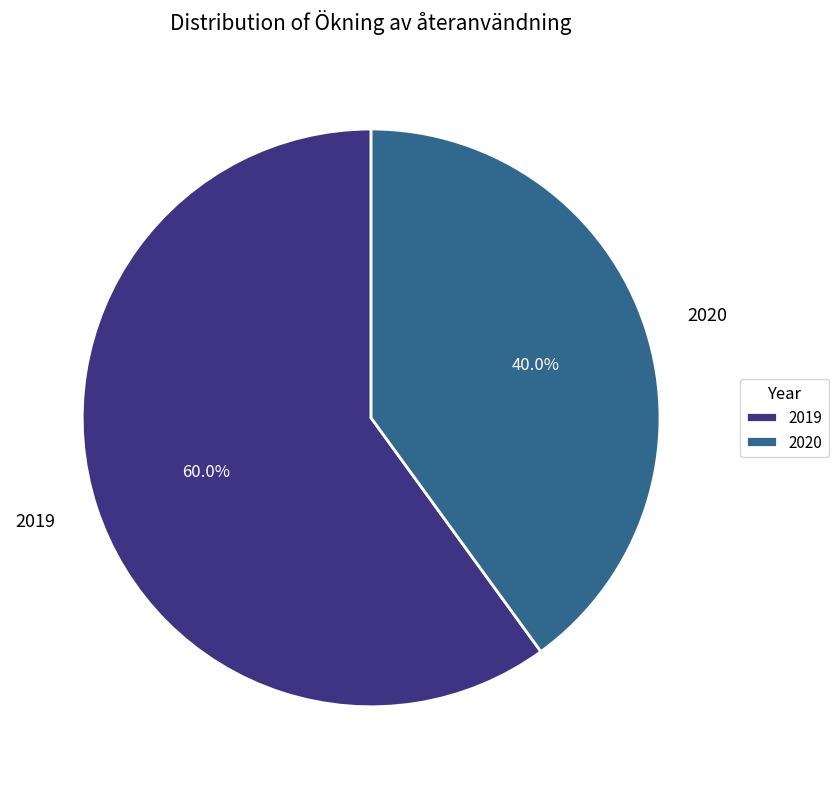

How many segments does this pie chart have?

2